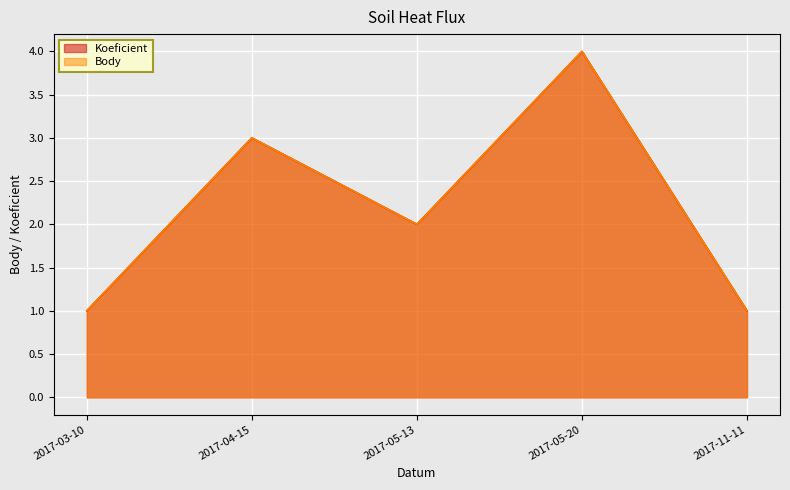

Reading left to right, what are all the values shown in this chart?

Koeficient: 1	3	2	4	1
Body: 1	3	2	4	1